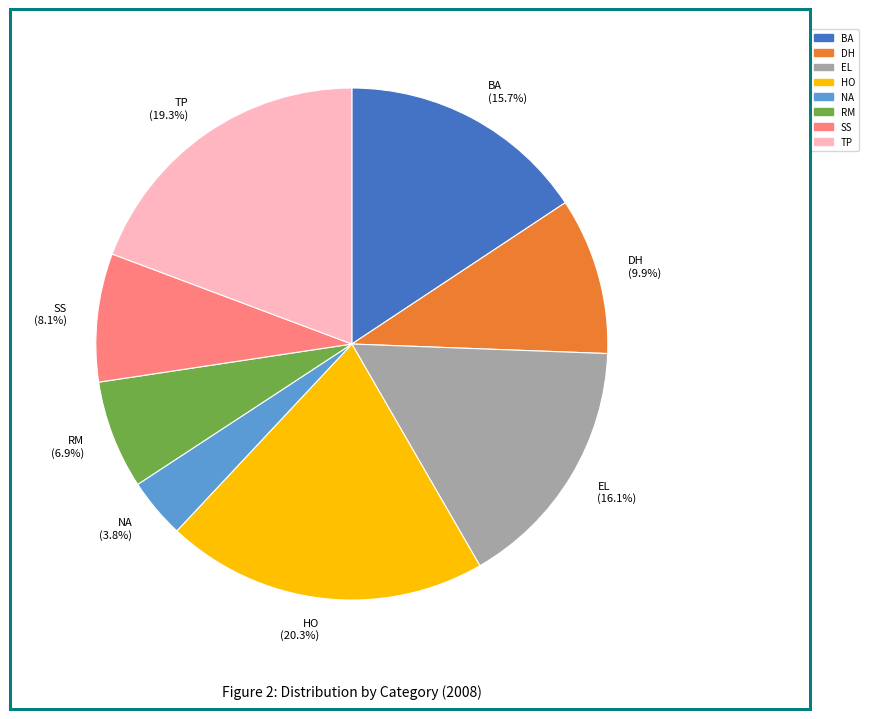

What is the ratio of the value at TP (19.3%) to the value at DH (9.9%)?

1.9